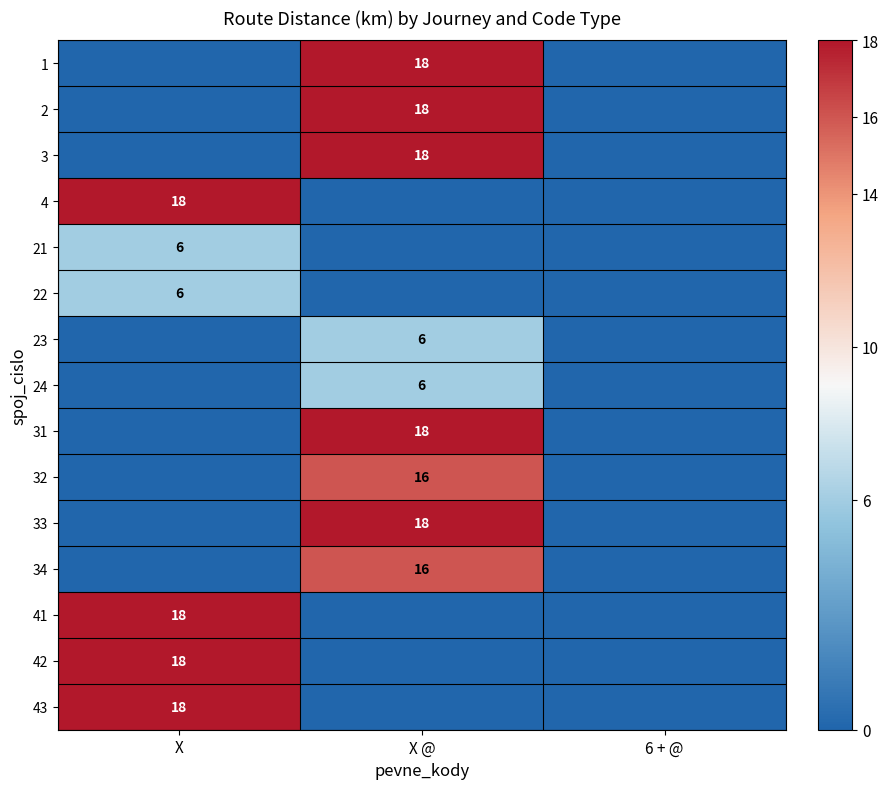

The value of 1 at X @ is 18. True or false?

True